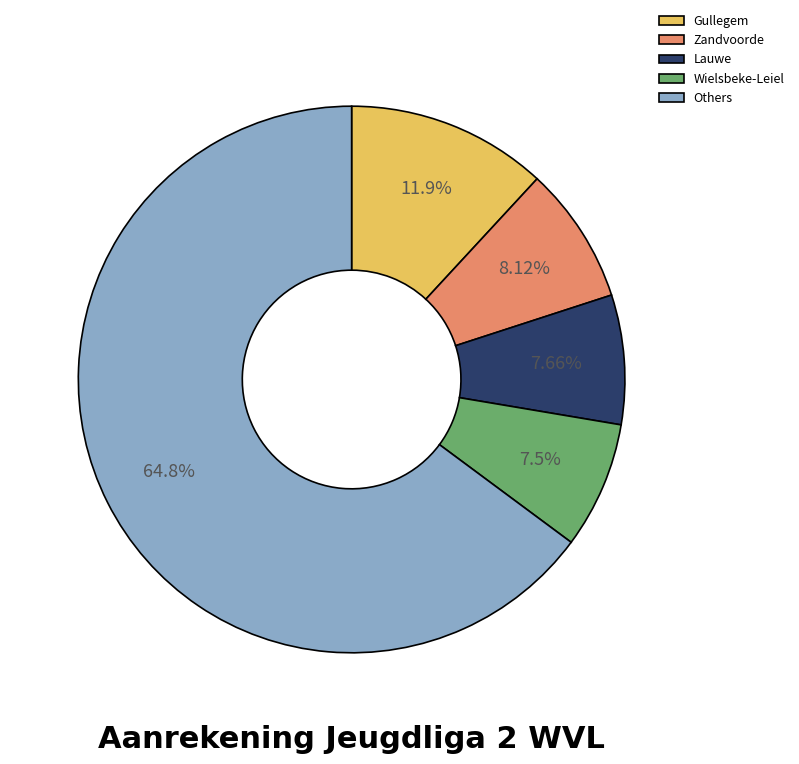

Does Lauwe account for over 50% of the chart?

No